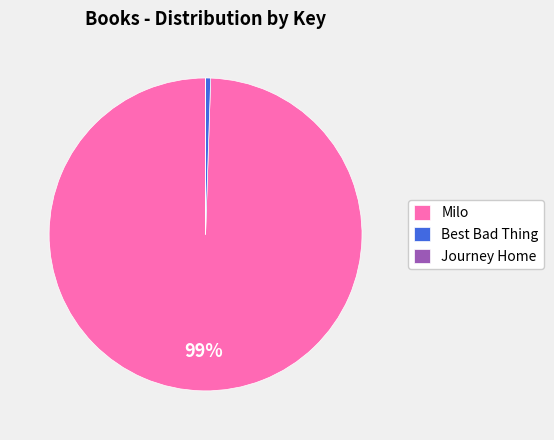

To the nearest percent, what is the difference between the largest and smallest slice percentages?

99%